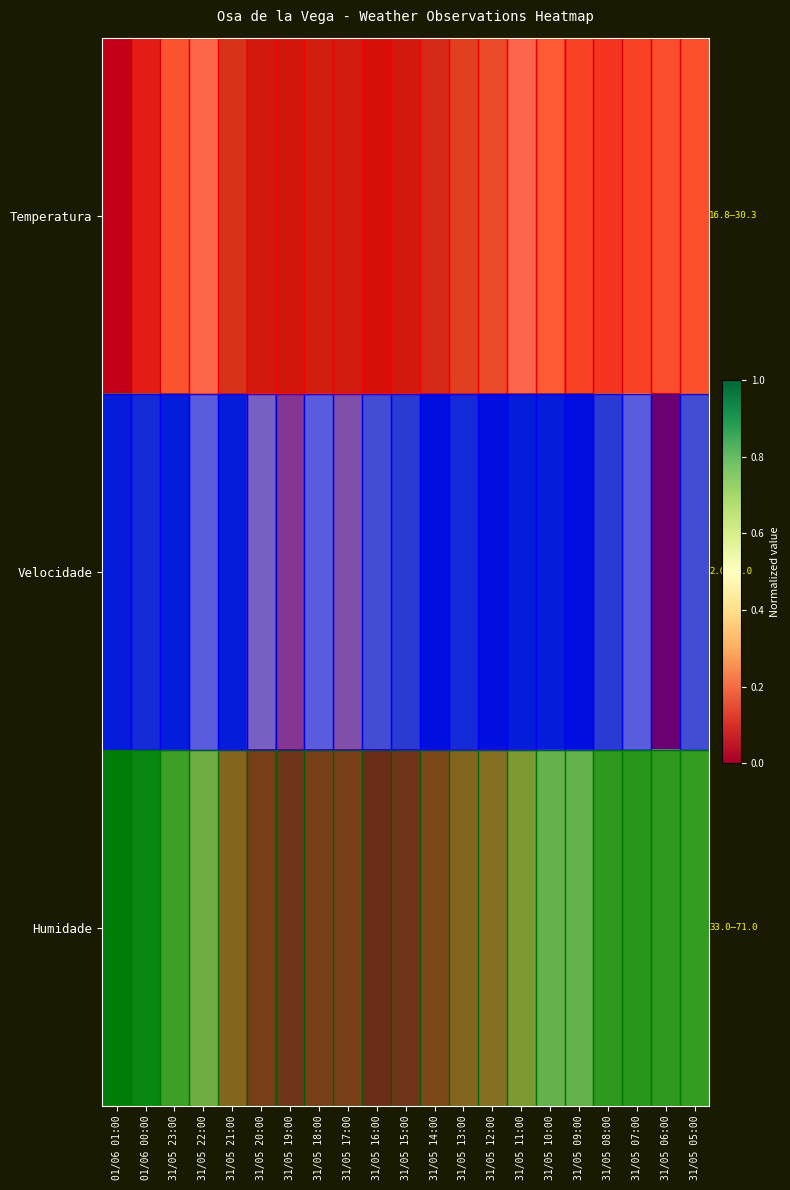

At which label is row_1 closest to 0?

31/05 06:00